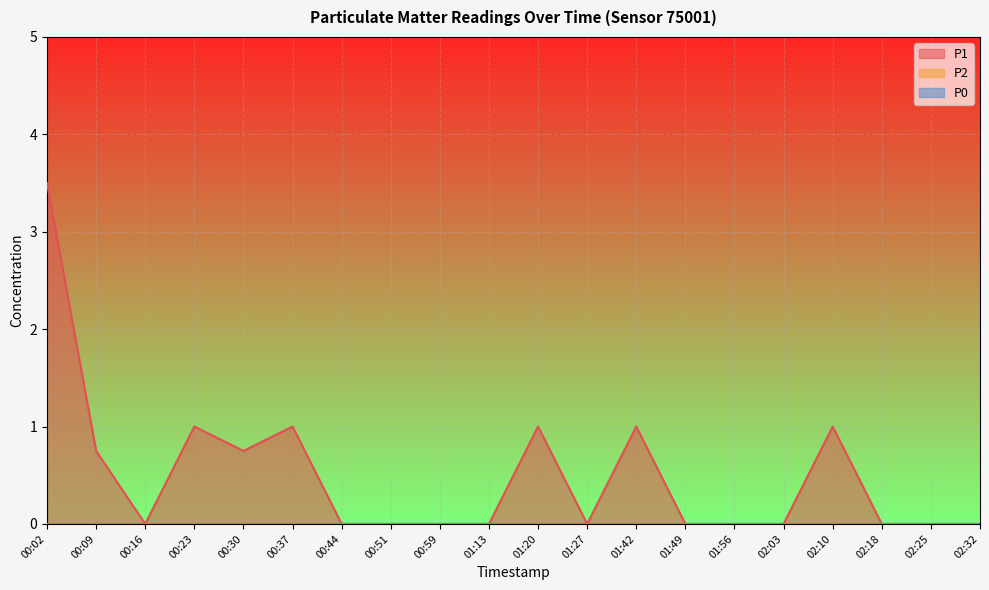

True or false: P0 and P2 cross at least once.

False